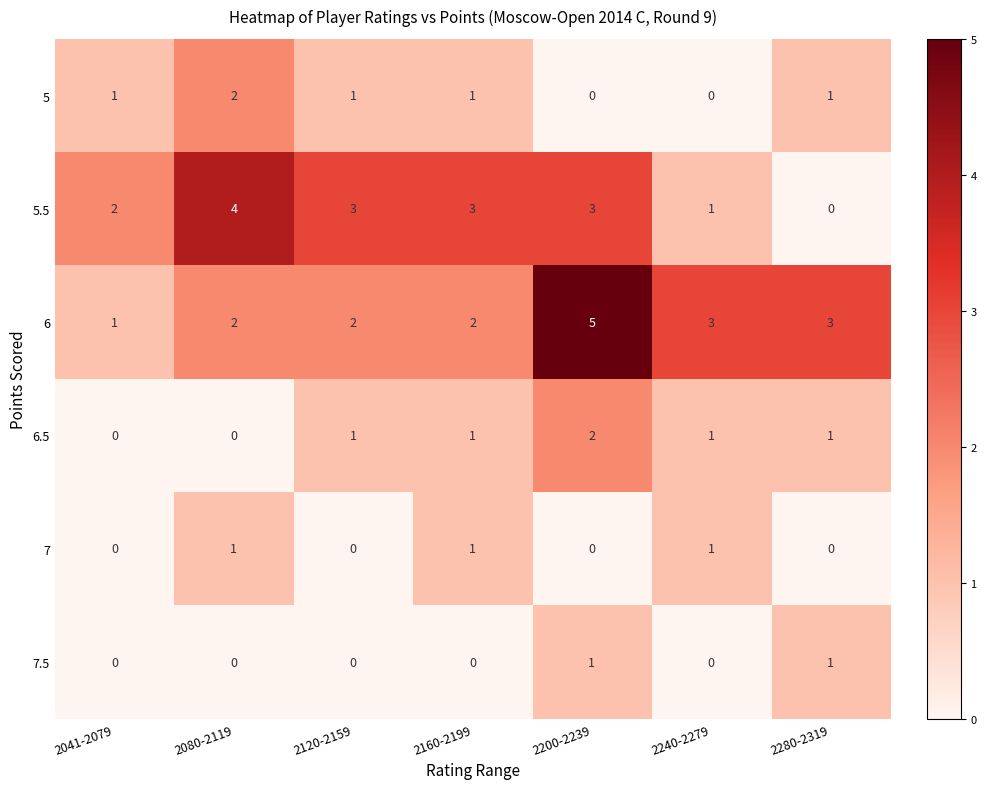

What is the sum of the 5.5 values at 2160-2199 and 2041-2079?

5